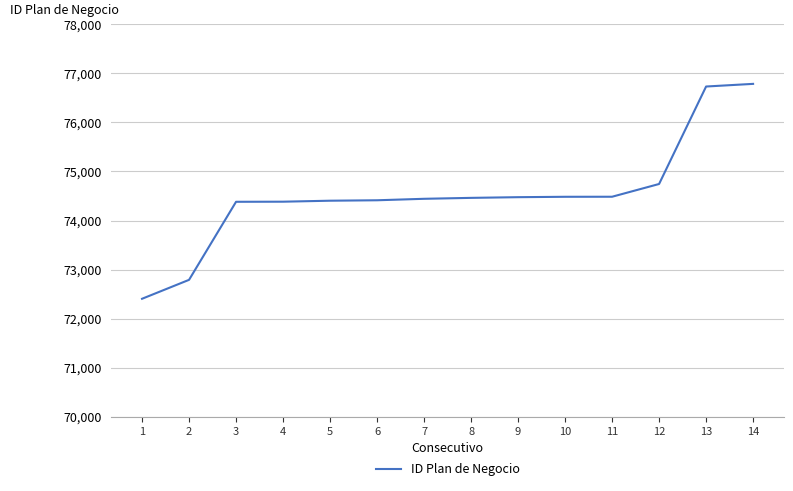

Read the value at 13, to the nearest 100.

76700